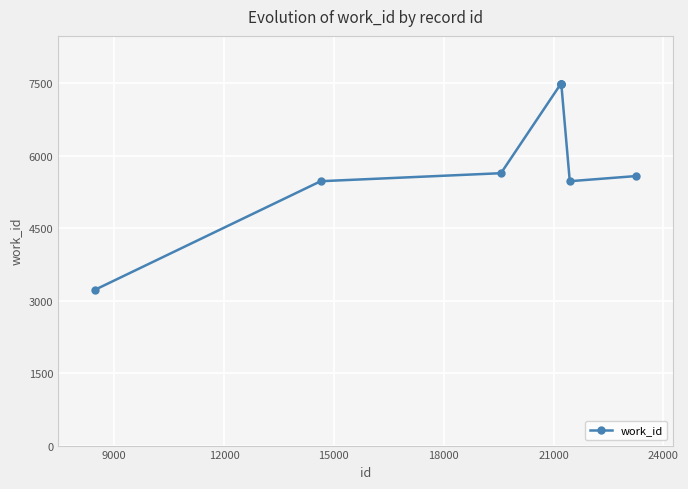

What is the value of the 6th point from the left?

7486